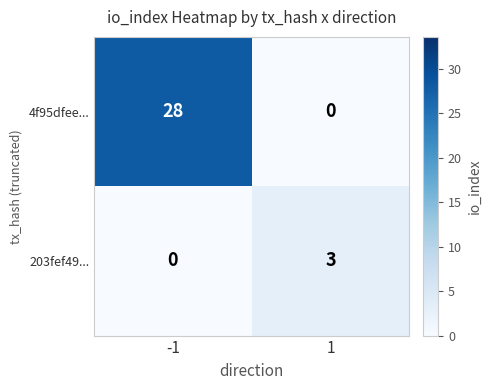

The 203fef49... series shows 2 at -1. True or false?

False